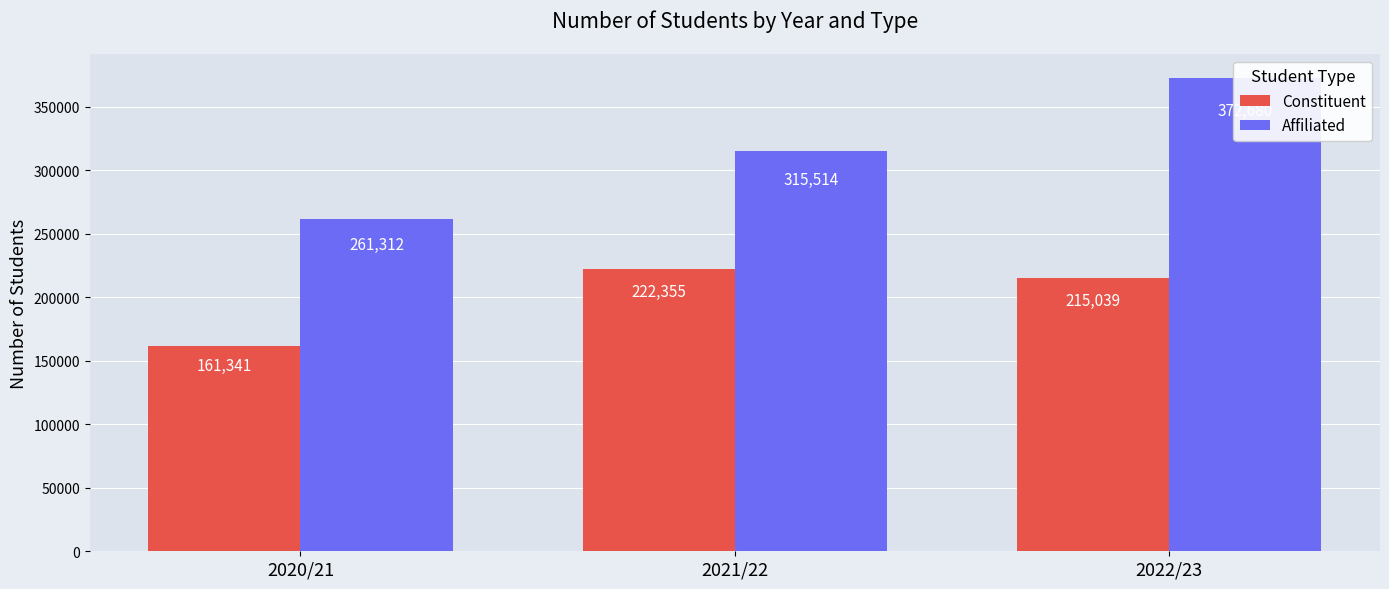

How many categories are shown in the chart?

3